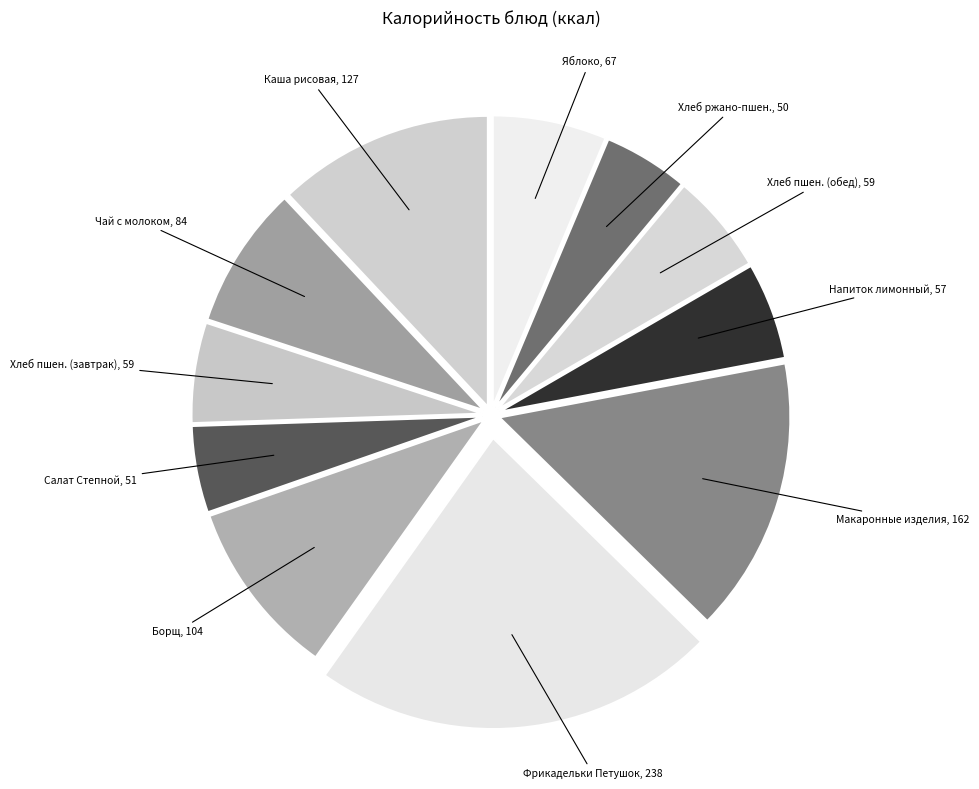

Does any single category account for the majority?

No